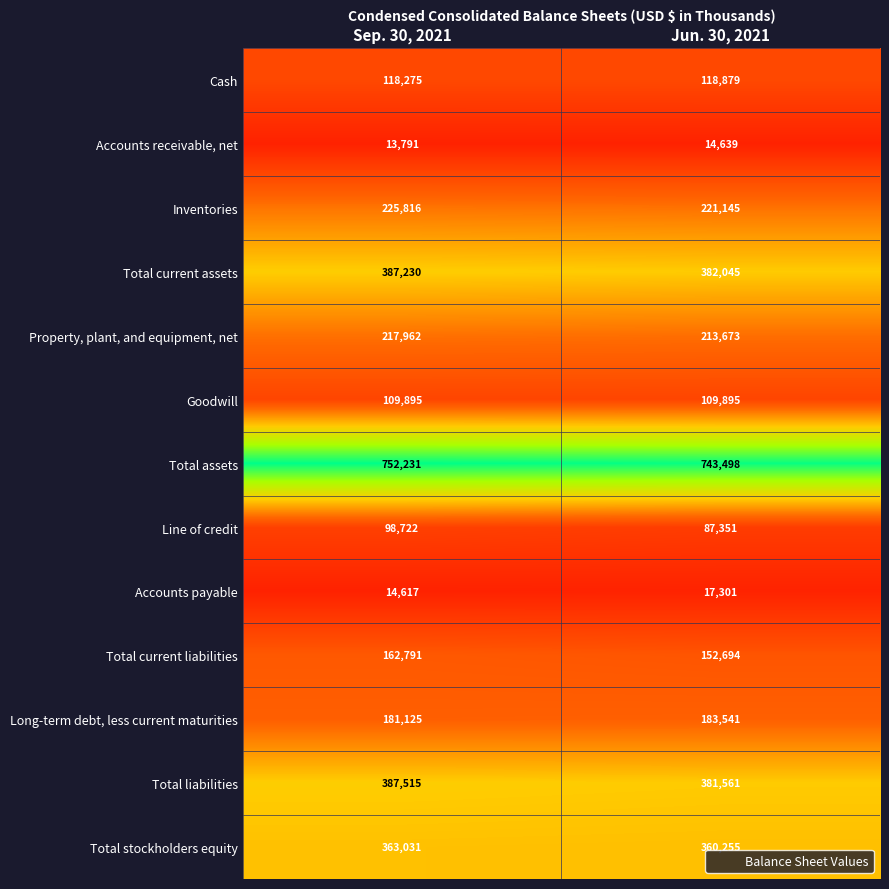

Which series changed the most between Sep. 30, 2021 and Jun. 30, 2021?

Line of credit